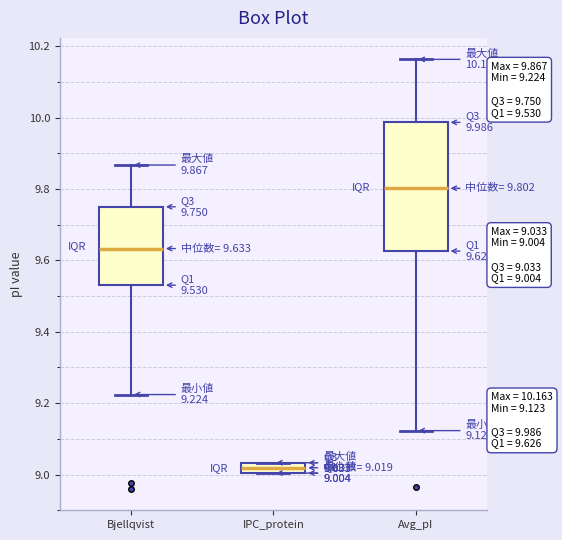

Comparing the boxes themselves (not the whiskers), which one is the tallest?

Avg_pI